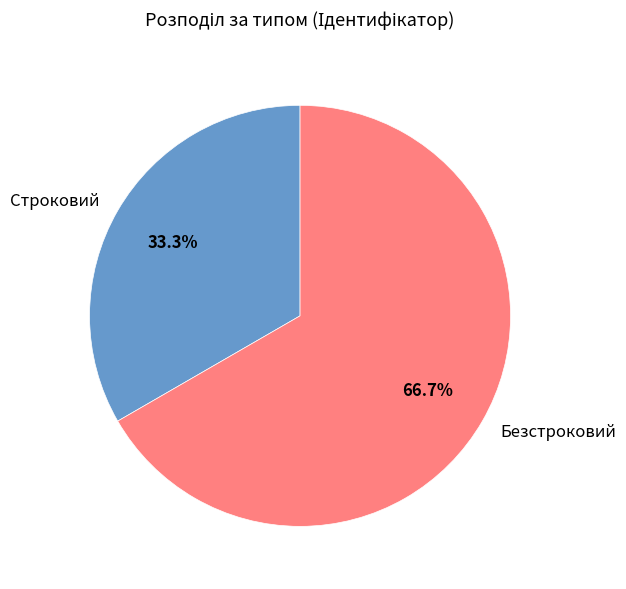

To the nearest percent, what percentage of the pie is Безстроковий?

67%